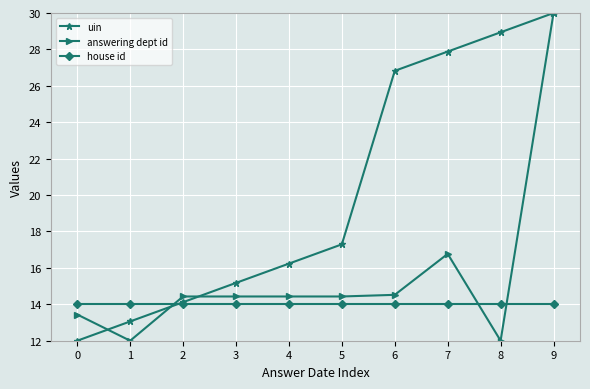

True or false: uin has more than 1 points higher than both neighbors.

False